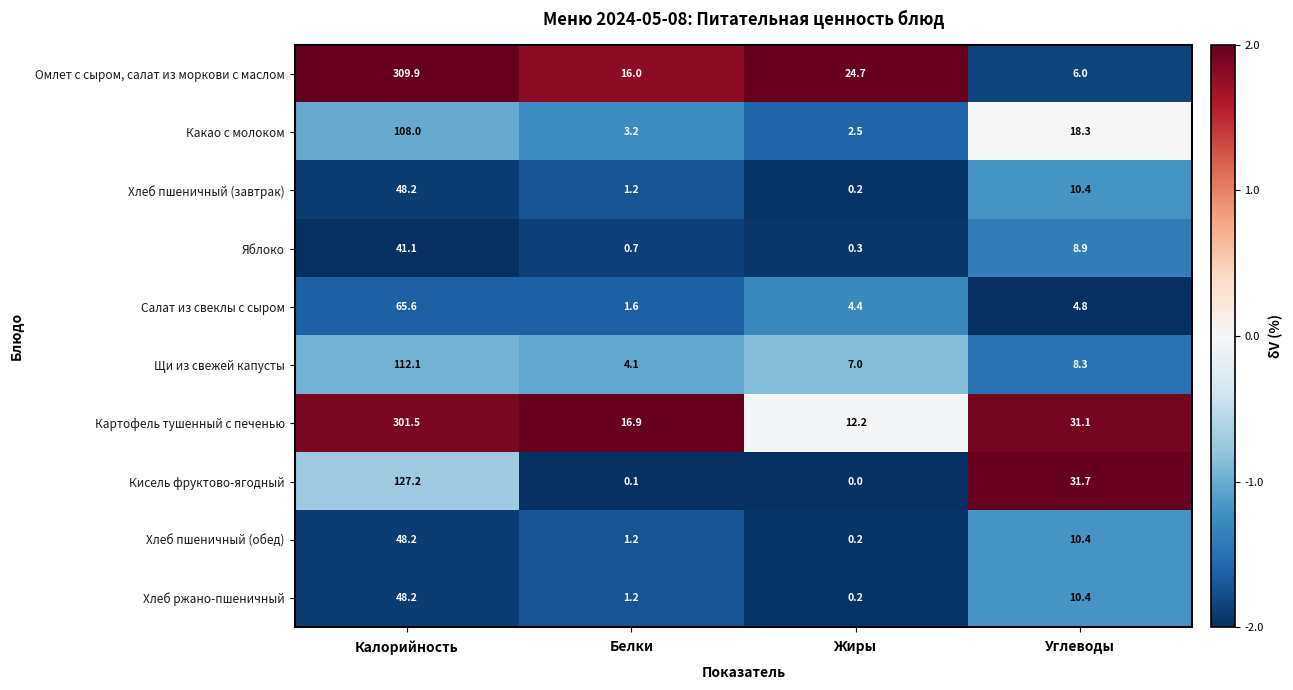

The value of Картофель тушенный с печенью at Жиры is 17.9. True or false?

False